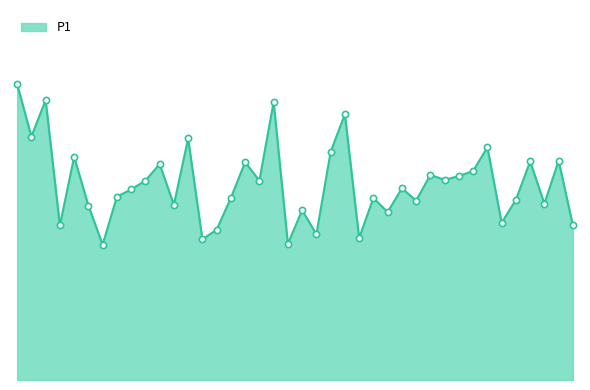

Does the chart have visible grid lines?

No